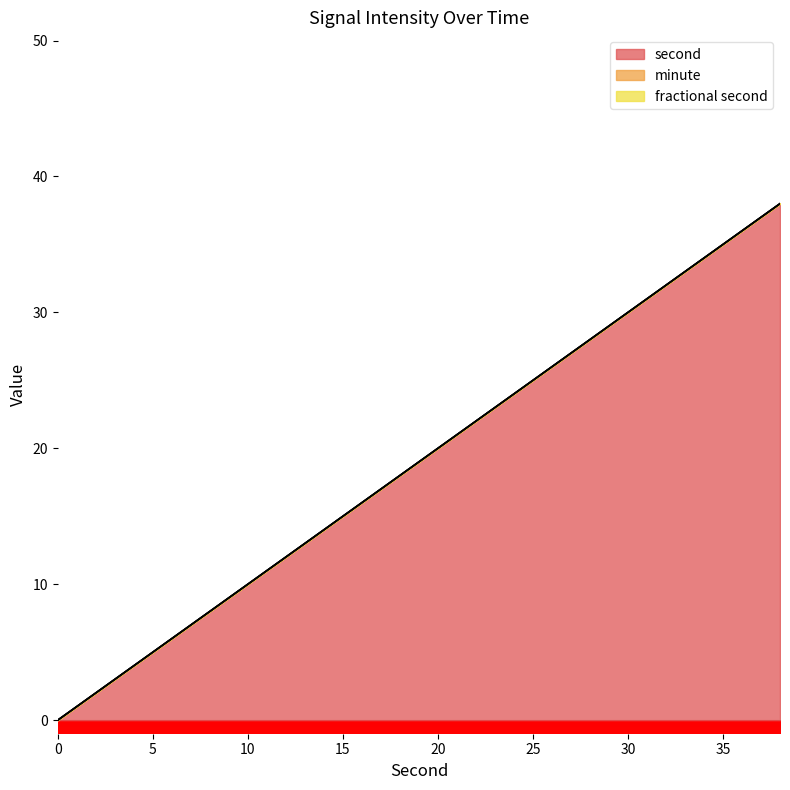

What is the sum of the second values at 6 and 2?

8